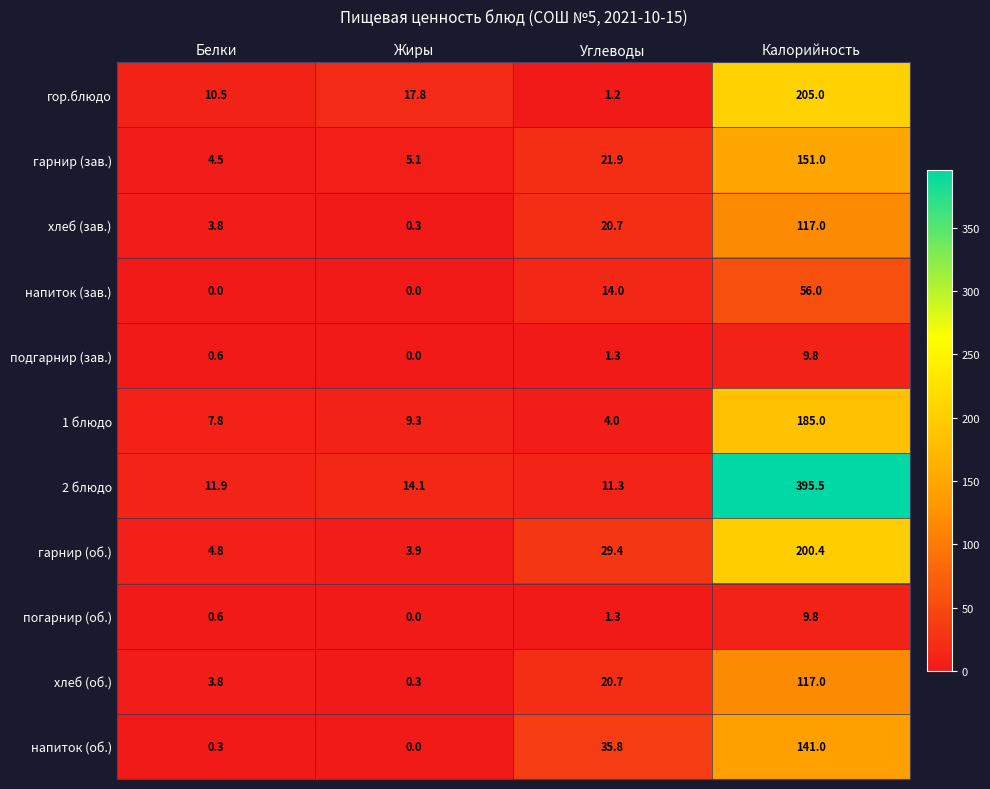

At which category is the sum across all series the highest?

Калорийность